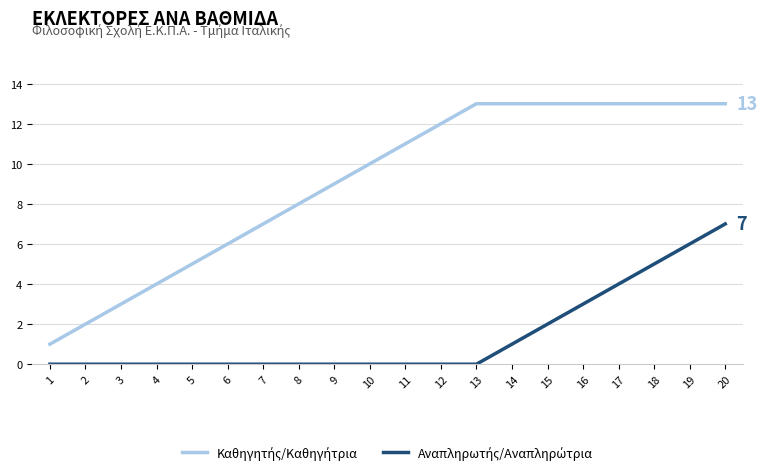

At which category is the sum across all series the highest?

20